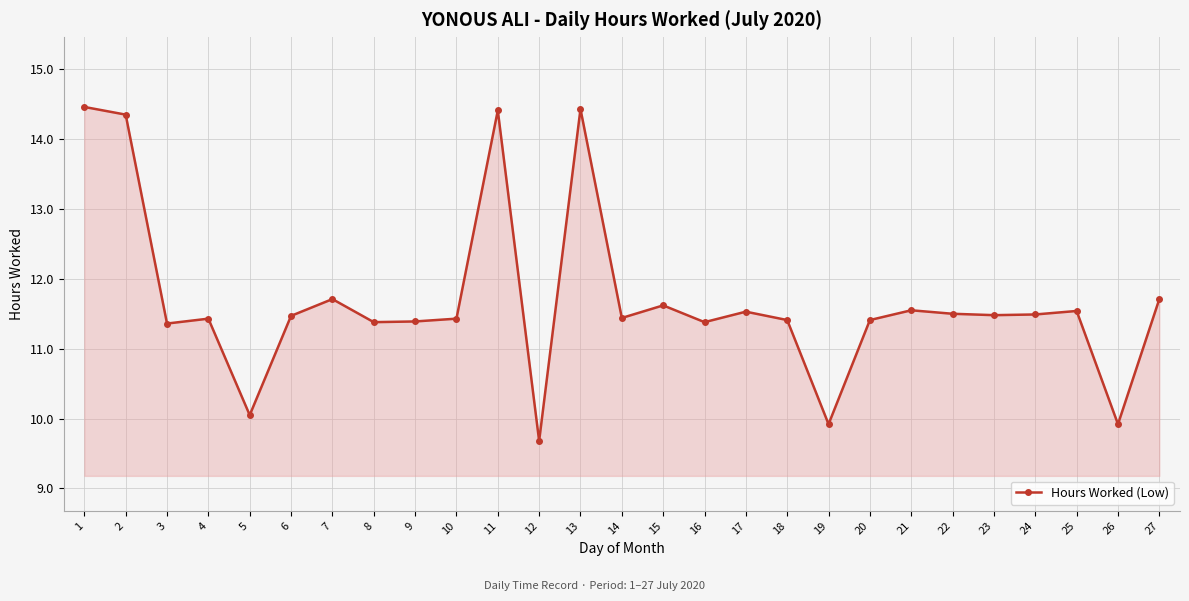

What is the average value?

11.7